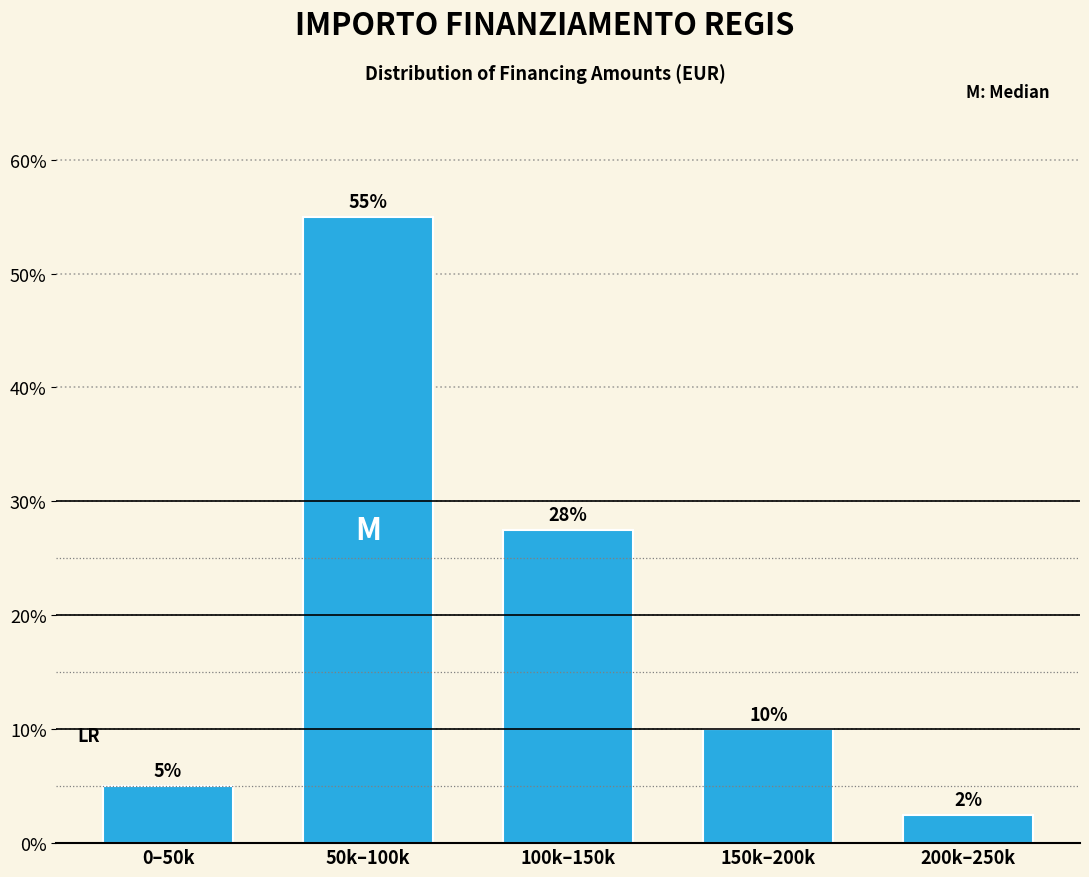

What value does the data have at 150k–200k?

10.0